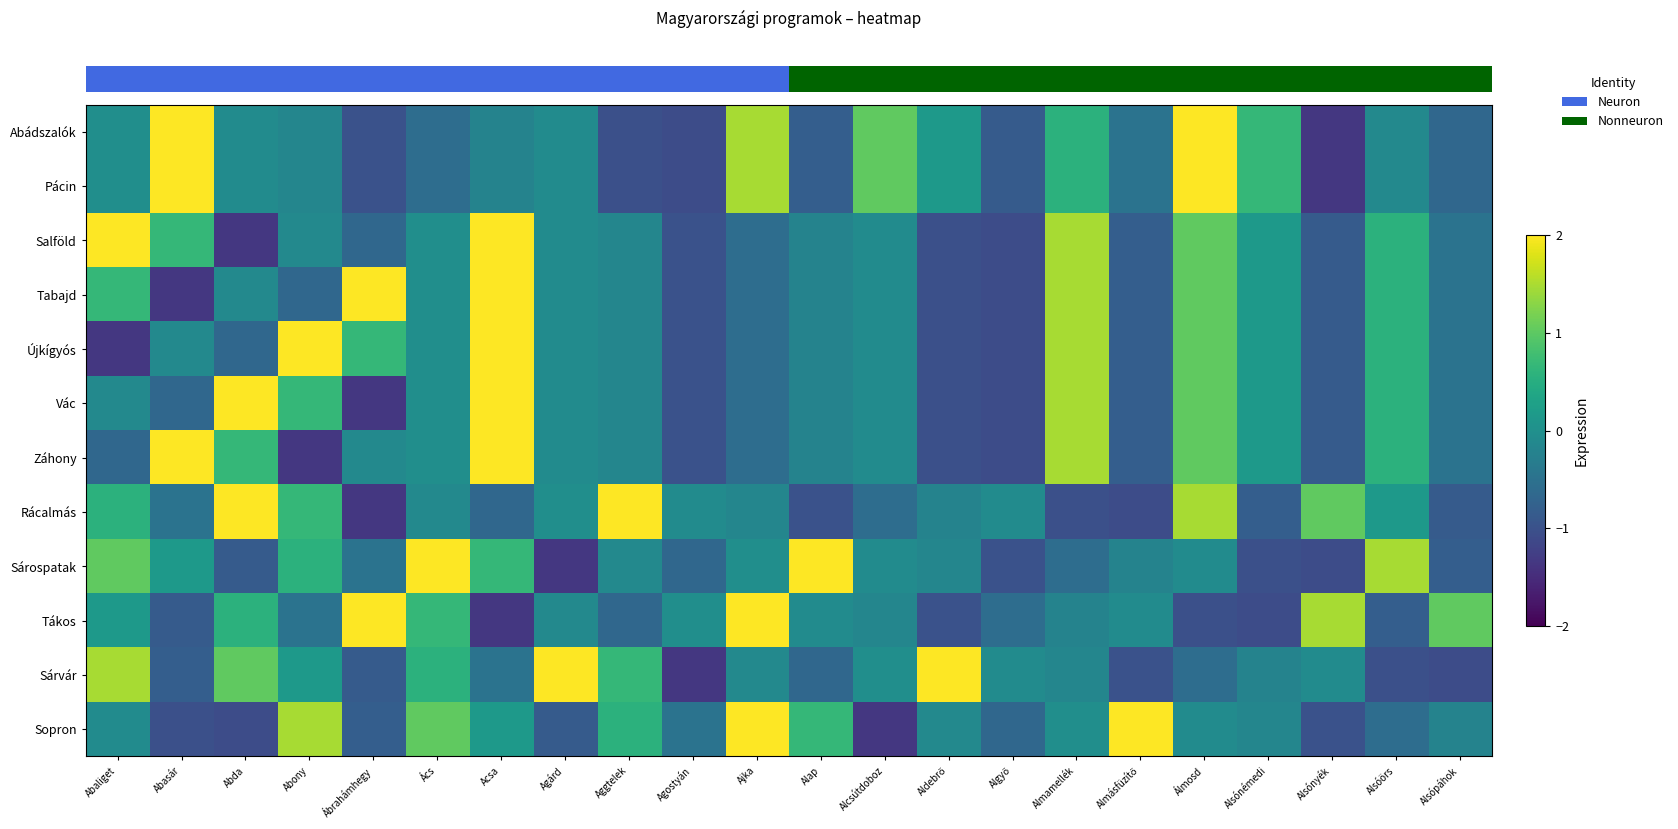

What is the total value across all series at Ács?

2.9